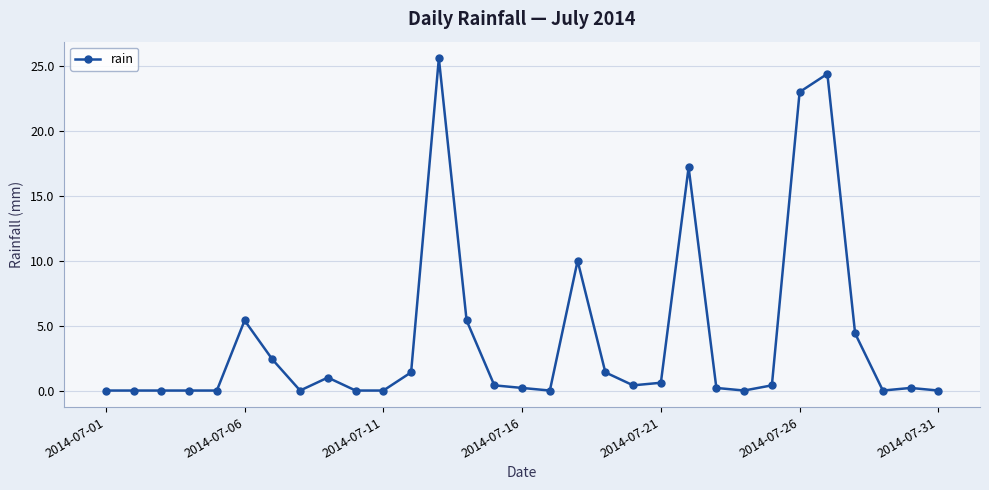

What is the value of the 21st point from the left?

0.6